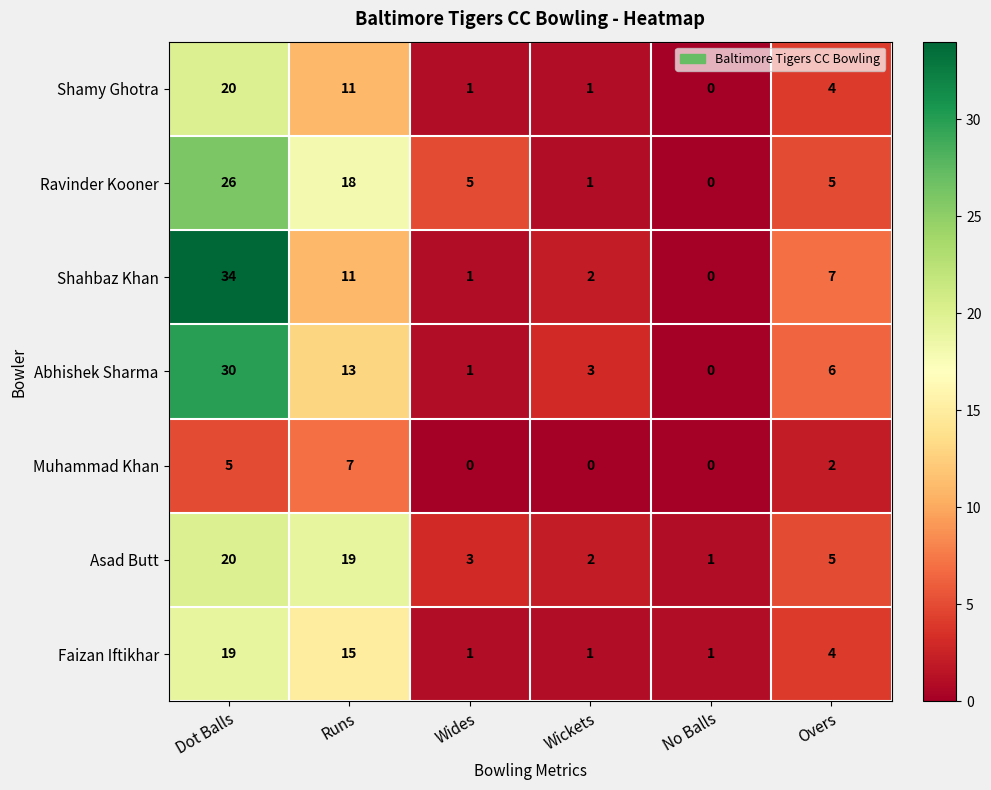

Which series has the widest spread of values?

Shahbaz Khan